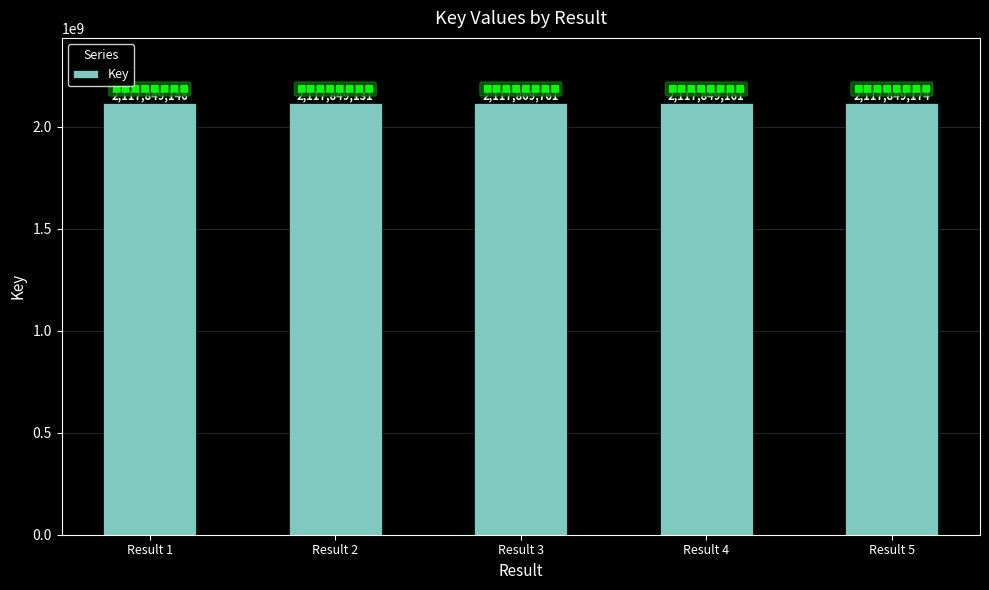

The value at Result 5 is 3342687341. True or false?

False